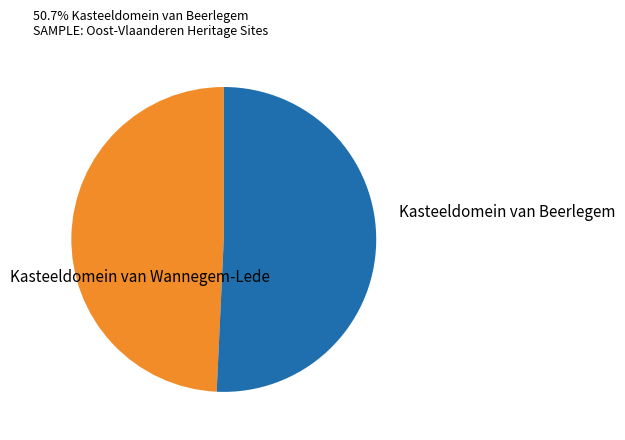

How many slices are in this pie chart?

2